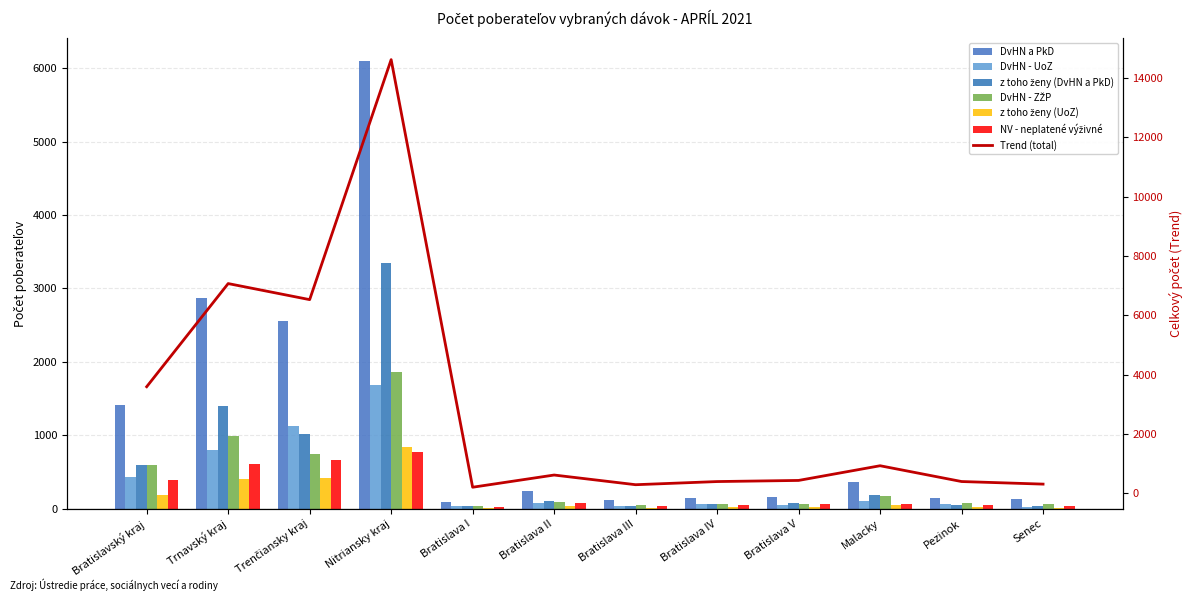

Are the bars grouped side by side (vs. stacked)?

Yes